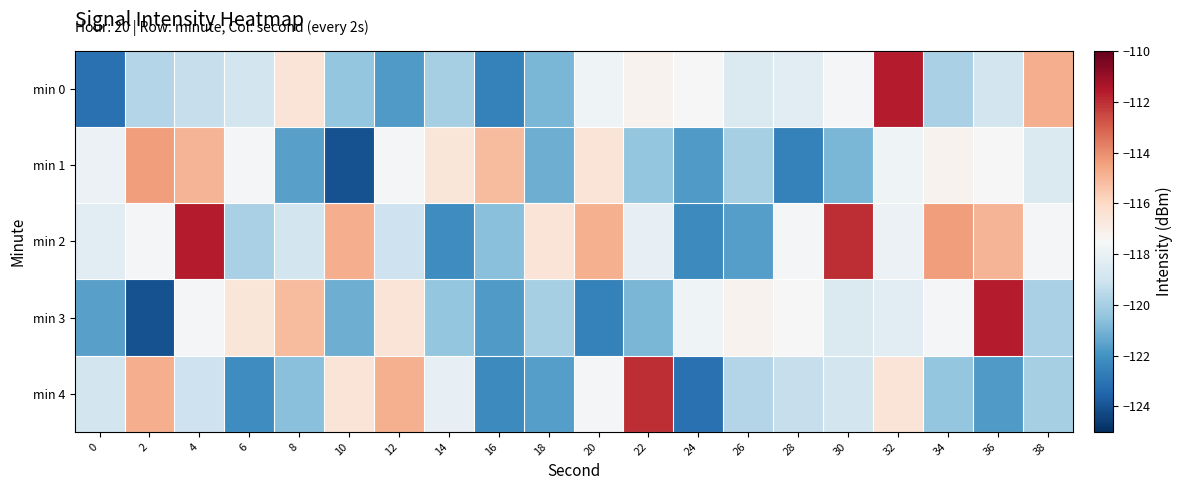

How many distinct data groups are displayed?

5